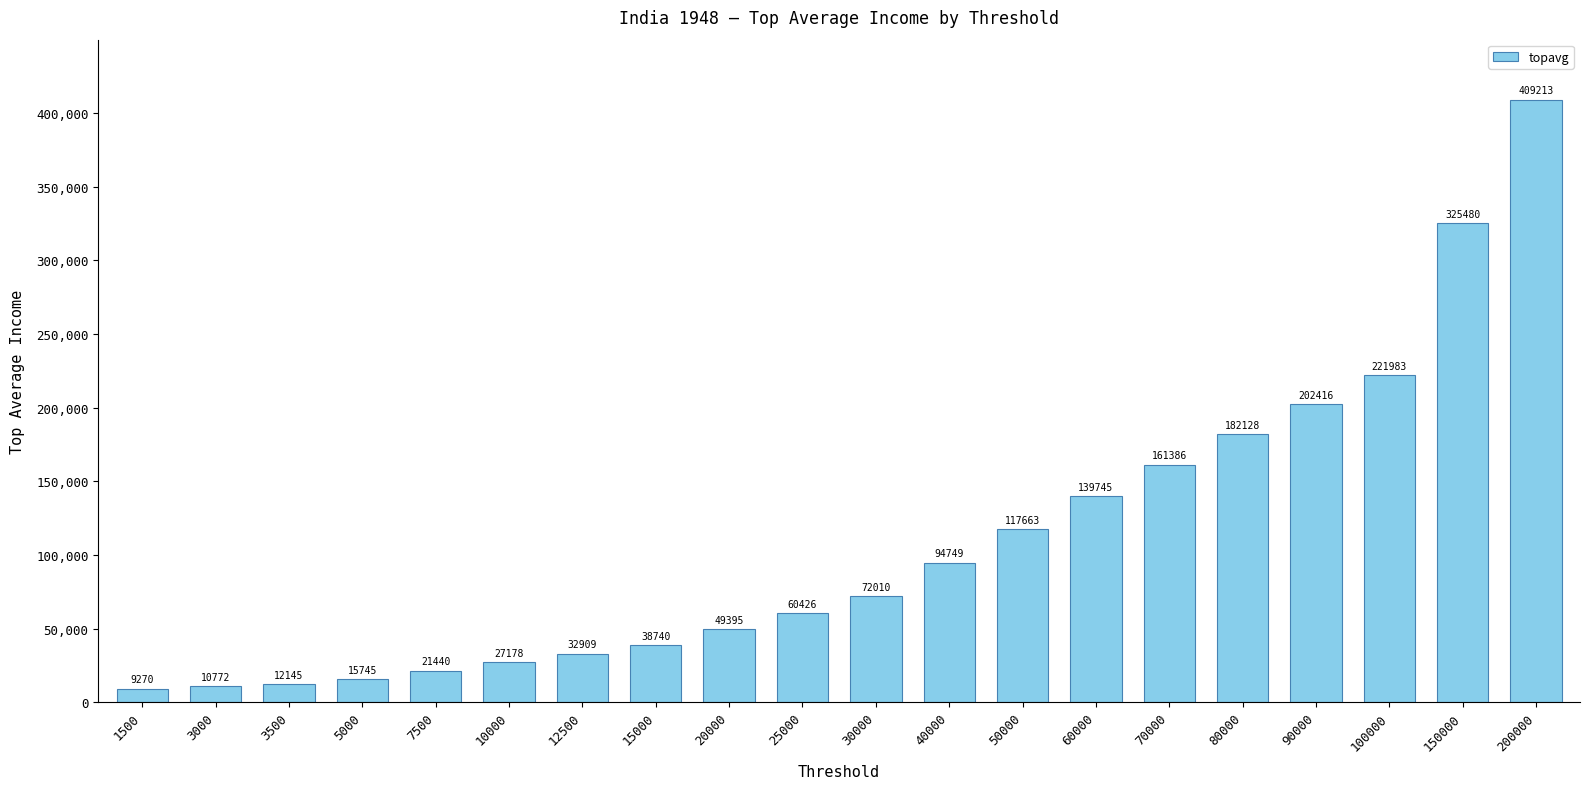

Where does the data first go above 72009?

30000